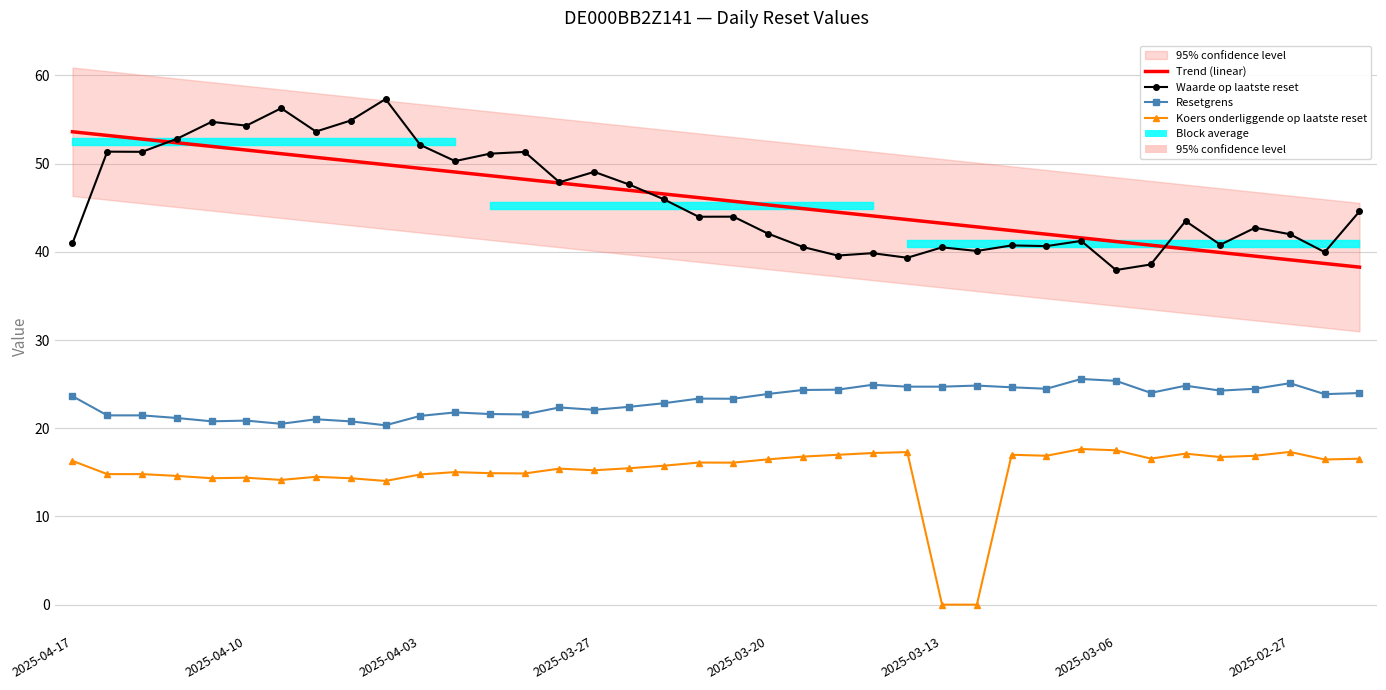

The Waarde op laatste reset series shows 27.0 at 2025-04-10. True or false?

False